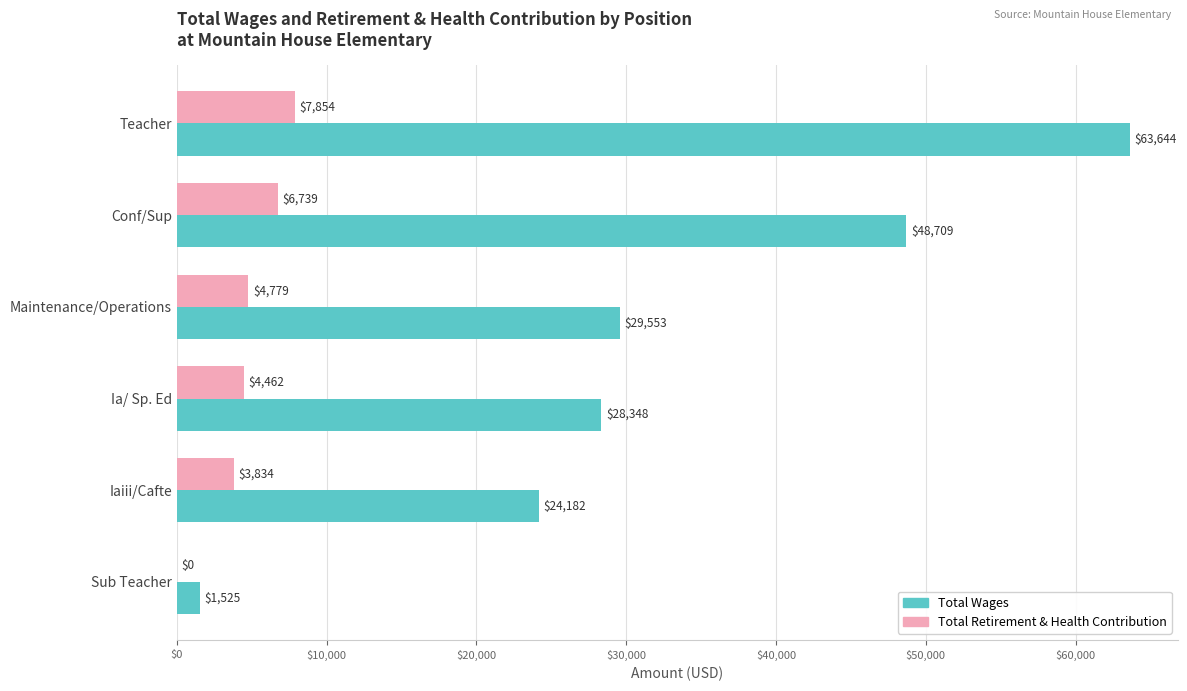

What is the sum of all Total Retirement & Health Contribution values?

27668